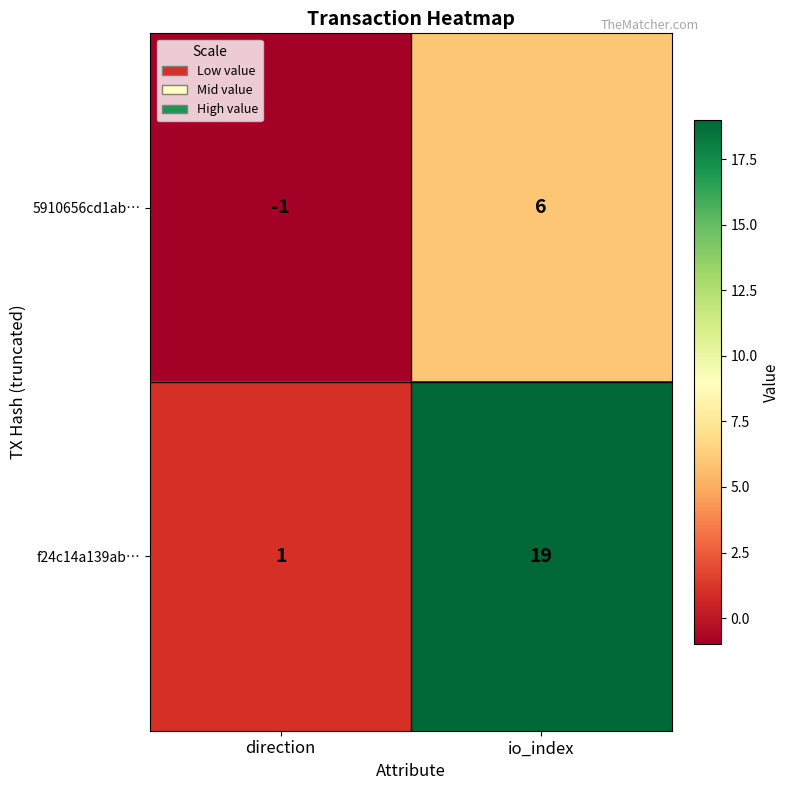

At how many categories does at least one series exceed 7?

1